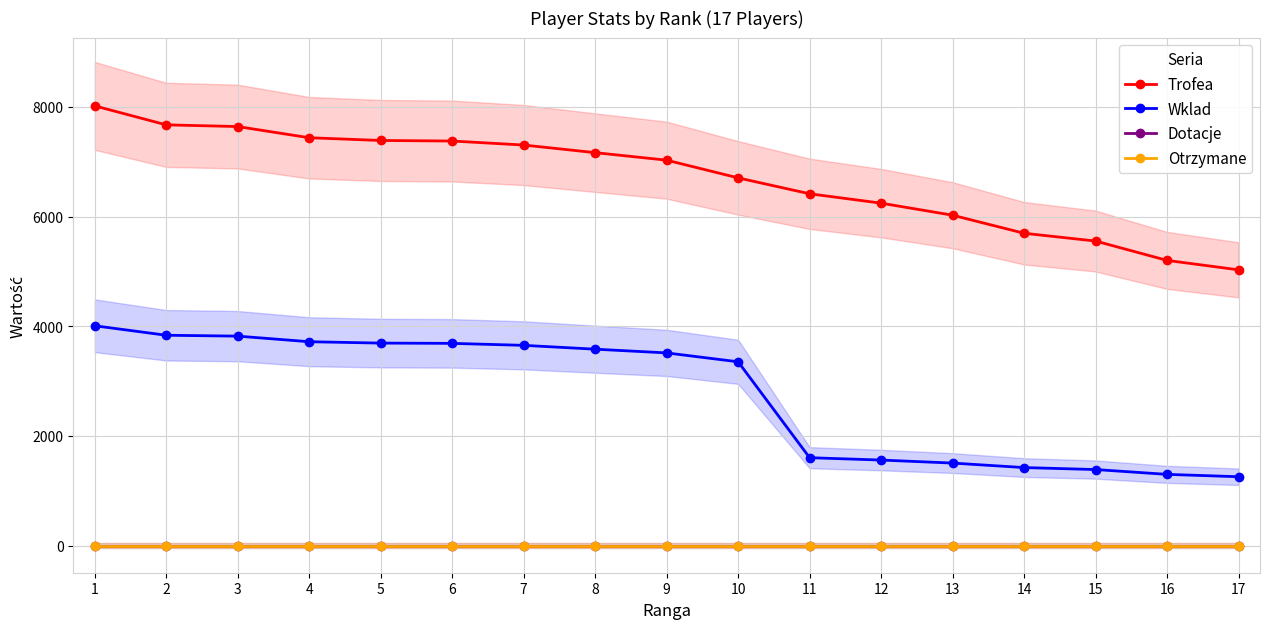

At how many categories does at least one series exceed 5725?

13